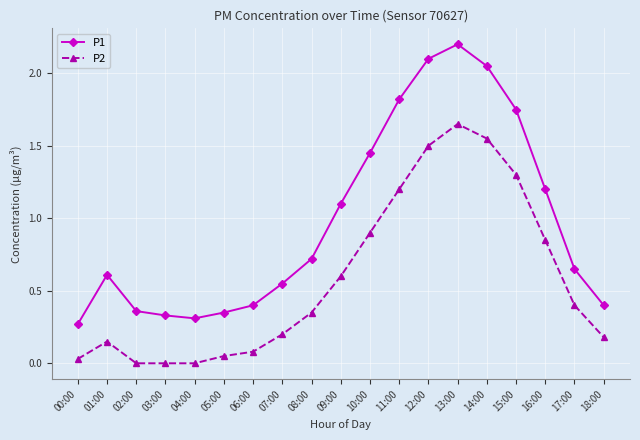

At which category does P2 reach its first local peak?

01:00